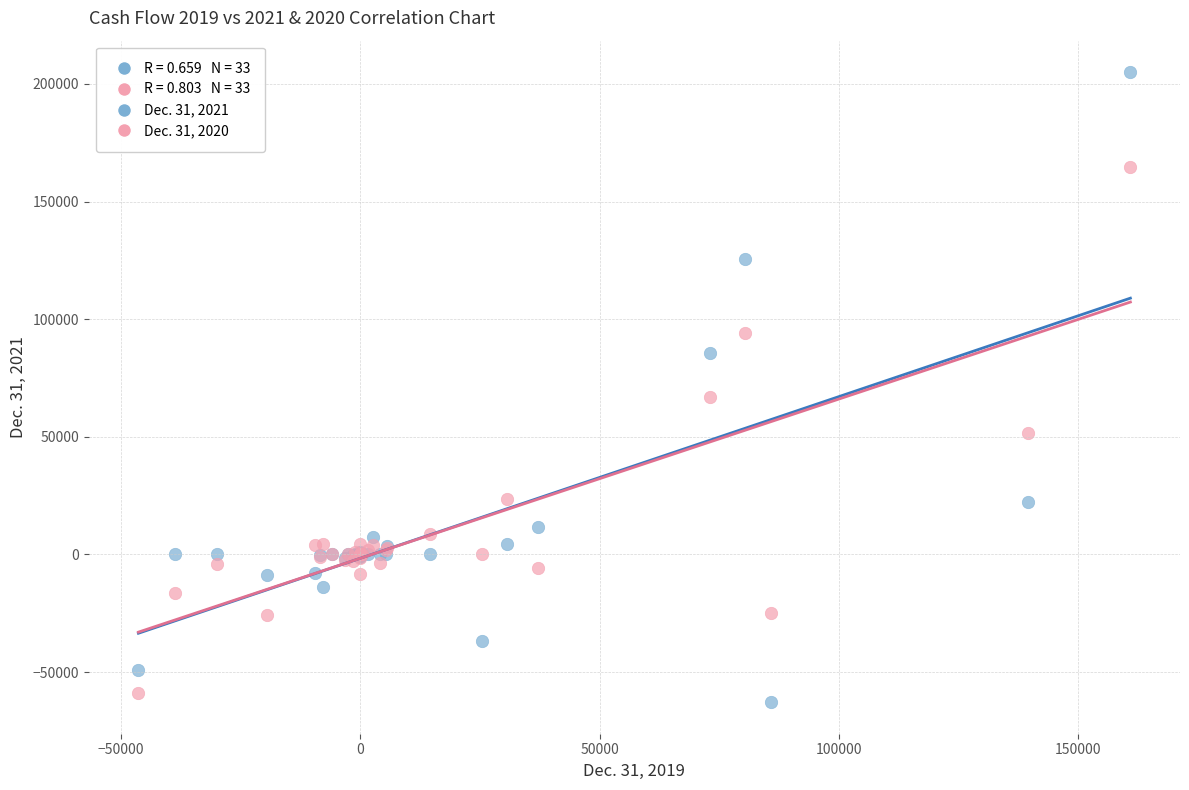

Which series has the largest Y range (max minus min)?

Dec. 31, 2021